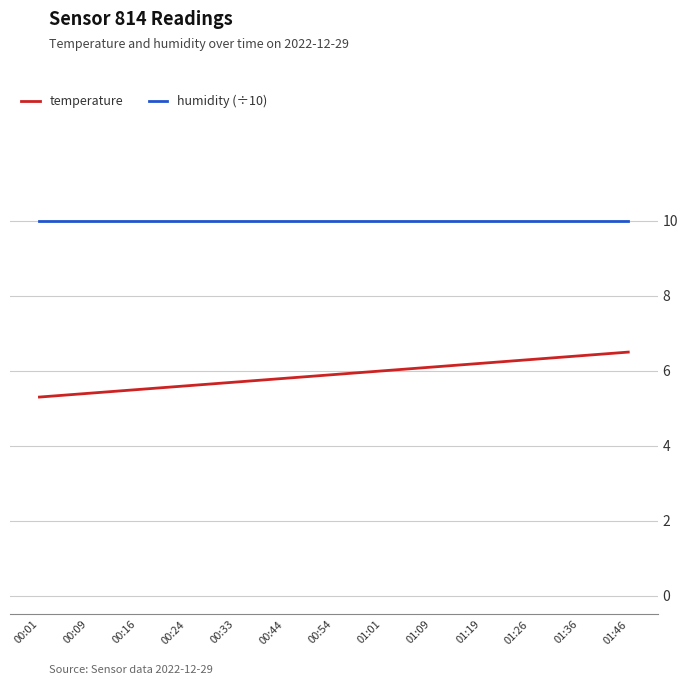

How many lines are shown in the chart?

2